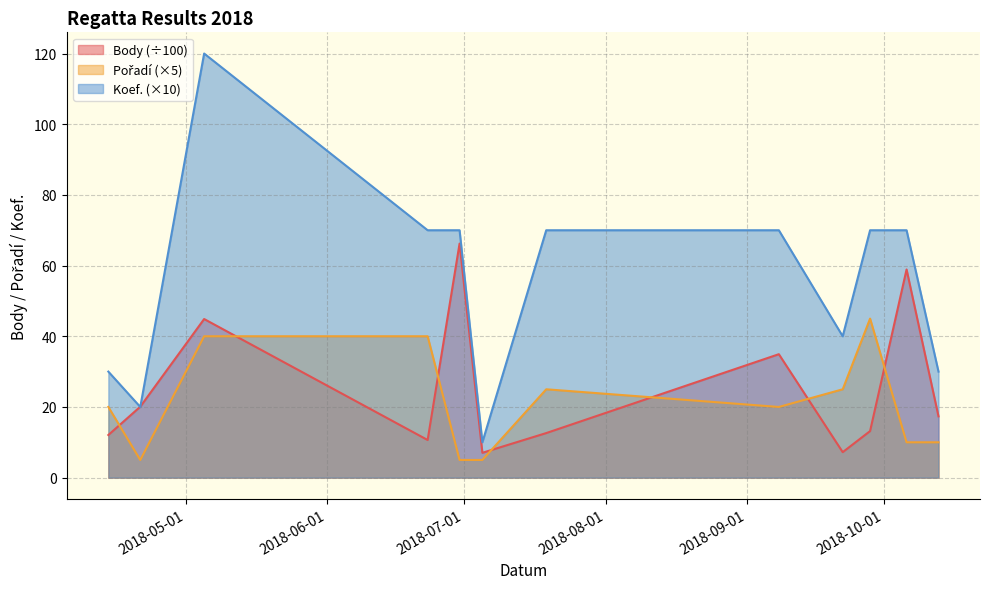

What is the value of the Pořadí point at the 1st from the left?

20.0